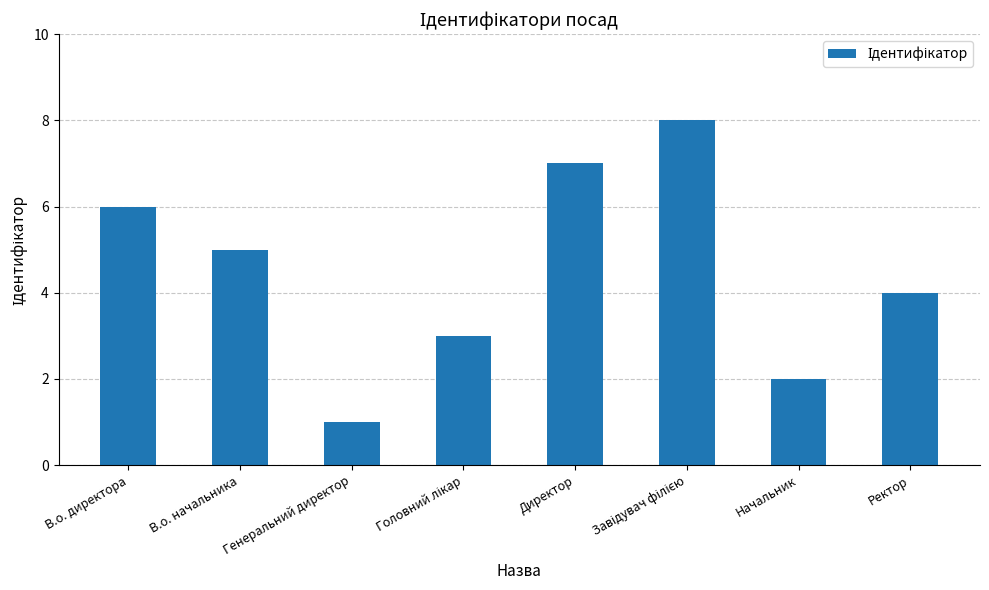

How many categories are shown in the chart?

8